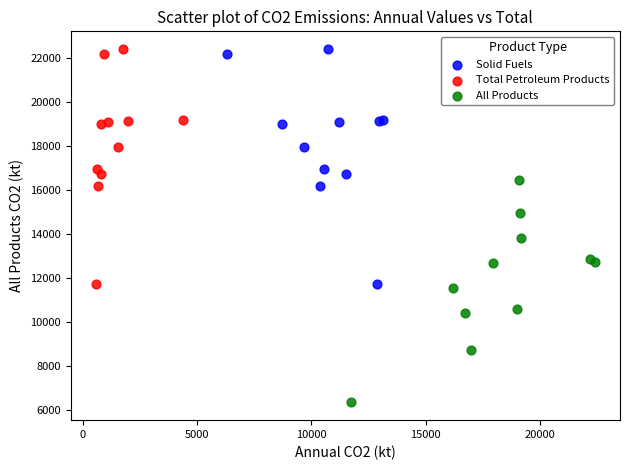

What are all the series names shown in the legend?

Solid Fuels, Total Petroleum Products, All Products